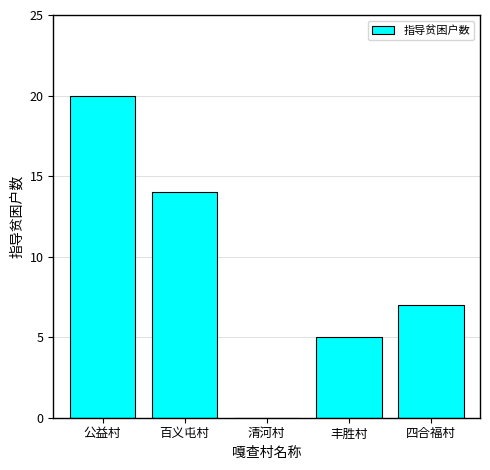

Are the bars grouped side by side (vs. stacked)?

No